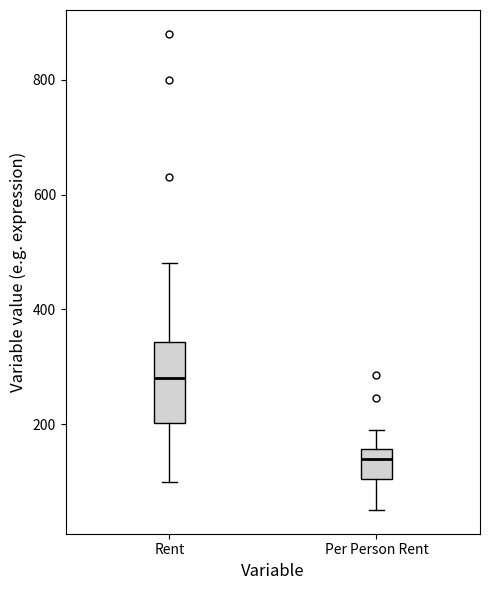

Which box has the lowest median line?

Per Person Rent